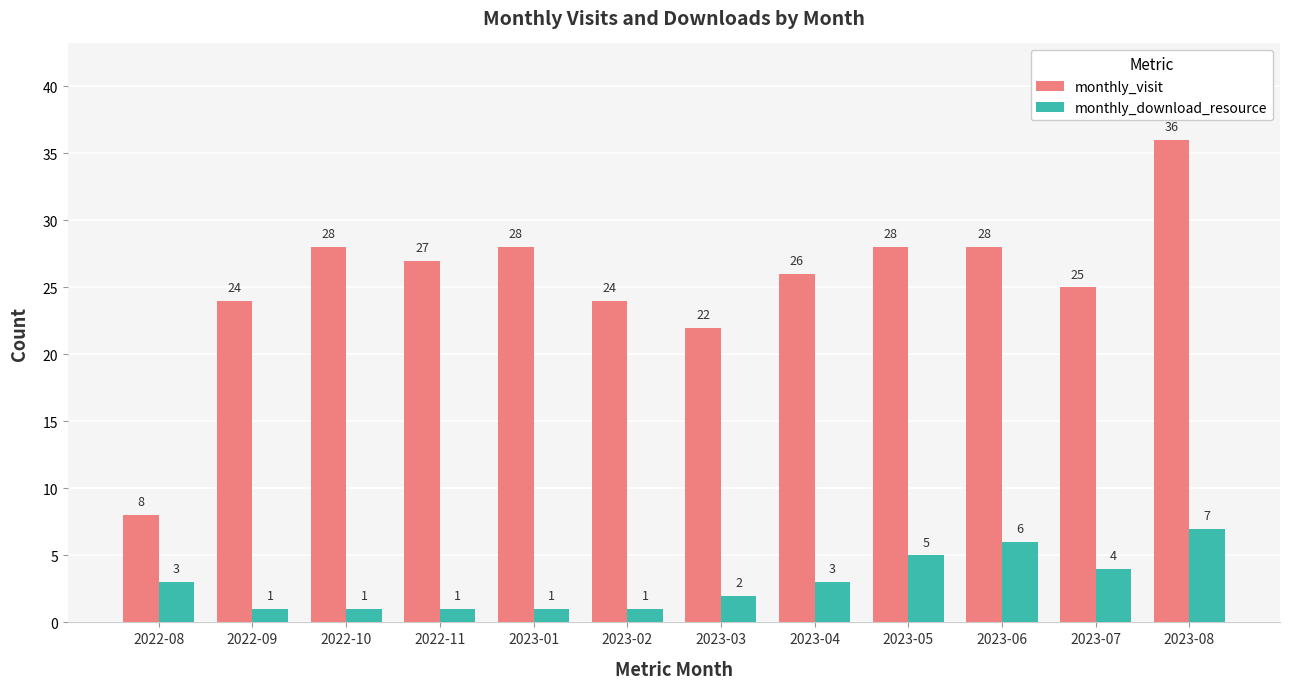

Which series has the widest spread of values?

monthly_visit